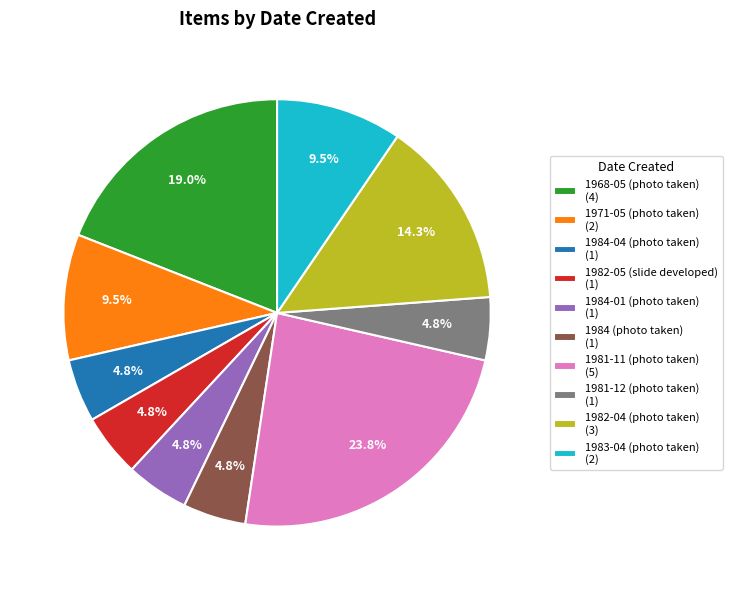

Between 1982-04 (photo taken) (3) and 1984 (photo taken) (1), which is larger?

1982-04 (photo taken) (3)